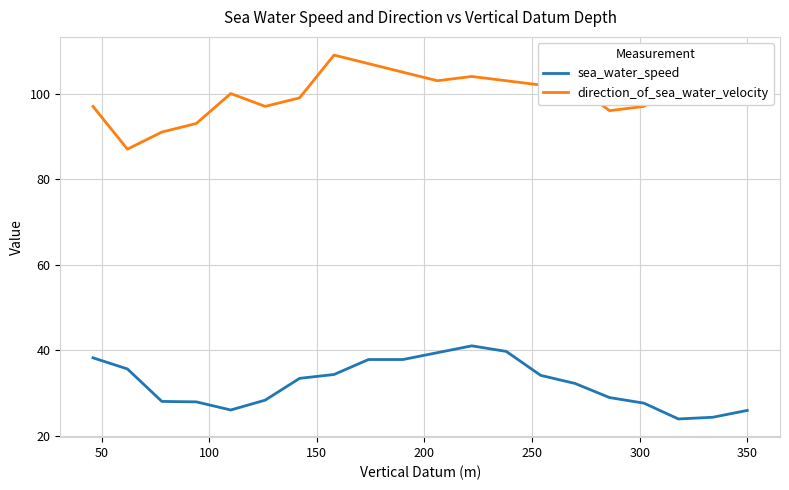

What is the difference between the second highest and second lowest values in the sea_water_speed series?

15.4